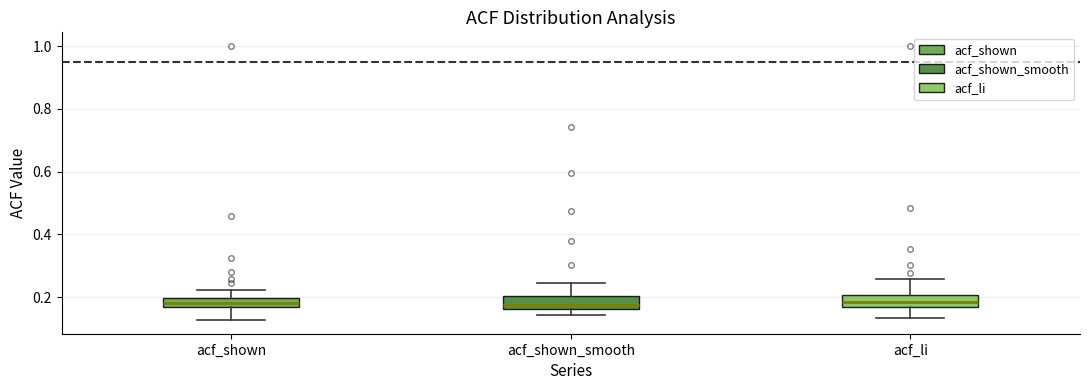

Where does the upper whisker of the box for acf_shown end on the y-axis? The values are not printed on the chart, so give them approximately, as read against the axis.

0.22